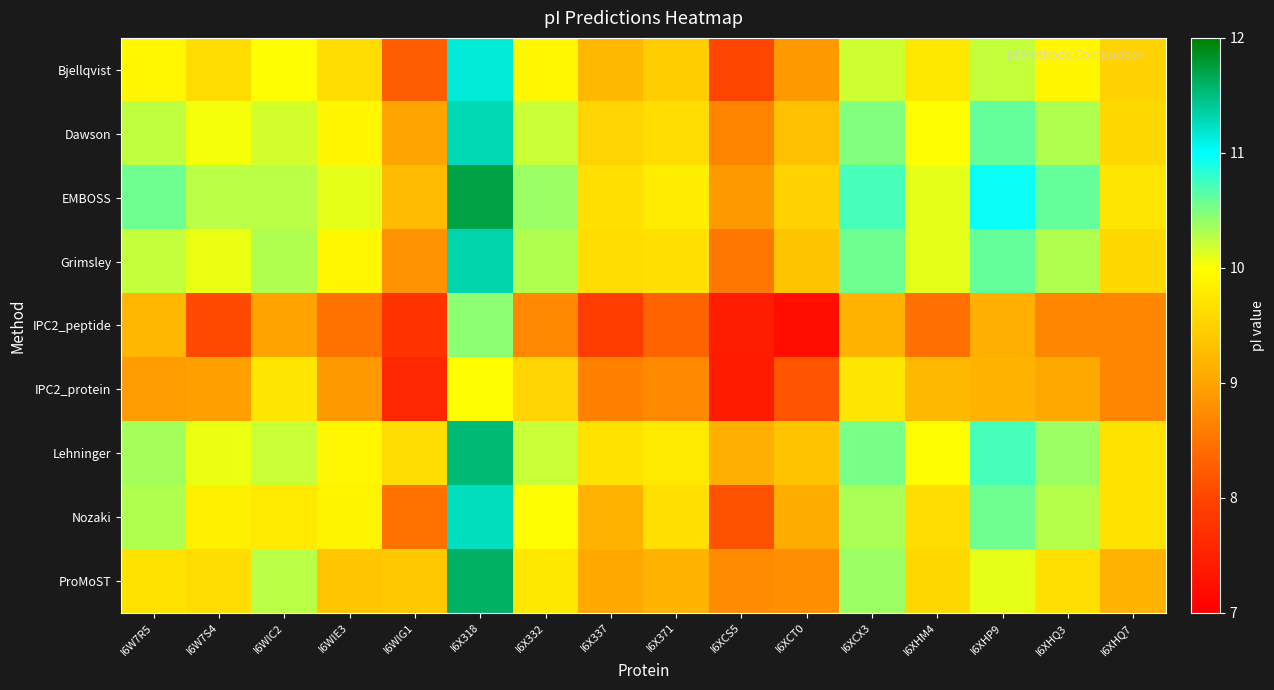

At which category is the sum across all series the highest?

I6X318